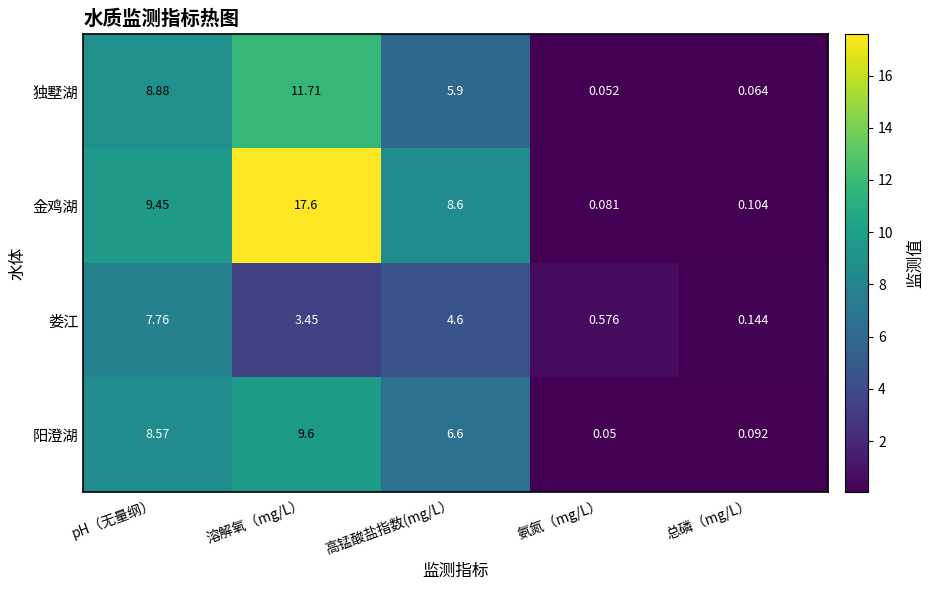

Is the value of 娄江 at pH（无量纲） greater than the value of 独墅湖 at 高锰酸盐指数(mg/L）?

Yes